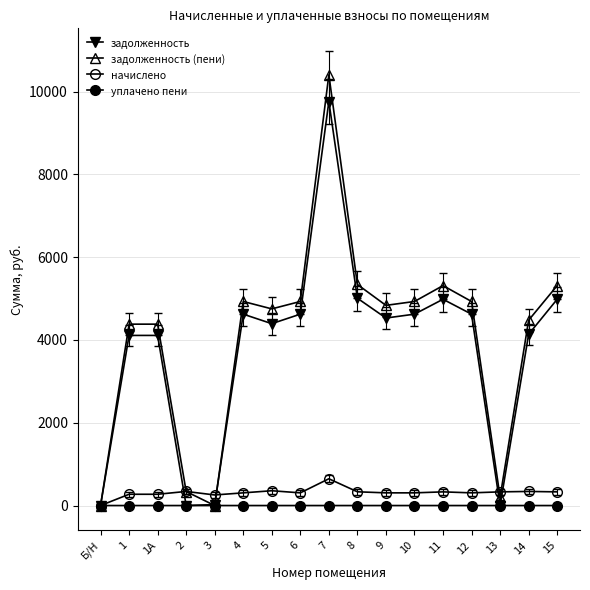

At which category is the sum across all series the highest?

7